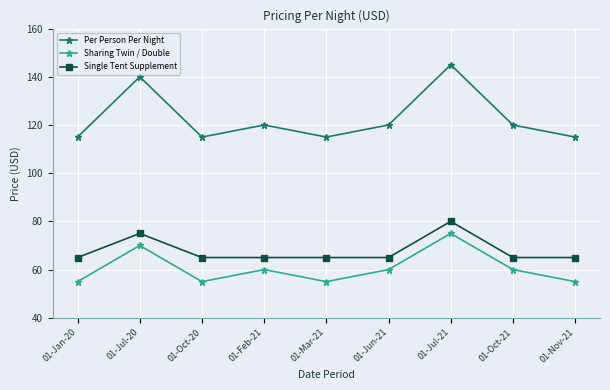

True or false: Per Person Per Night has a value of 115 at 01-Jan-20.

True